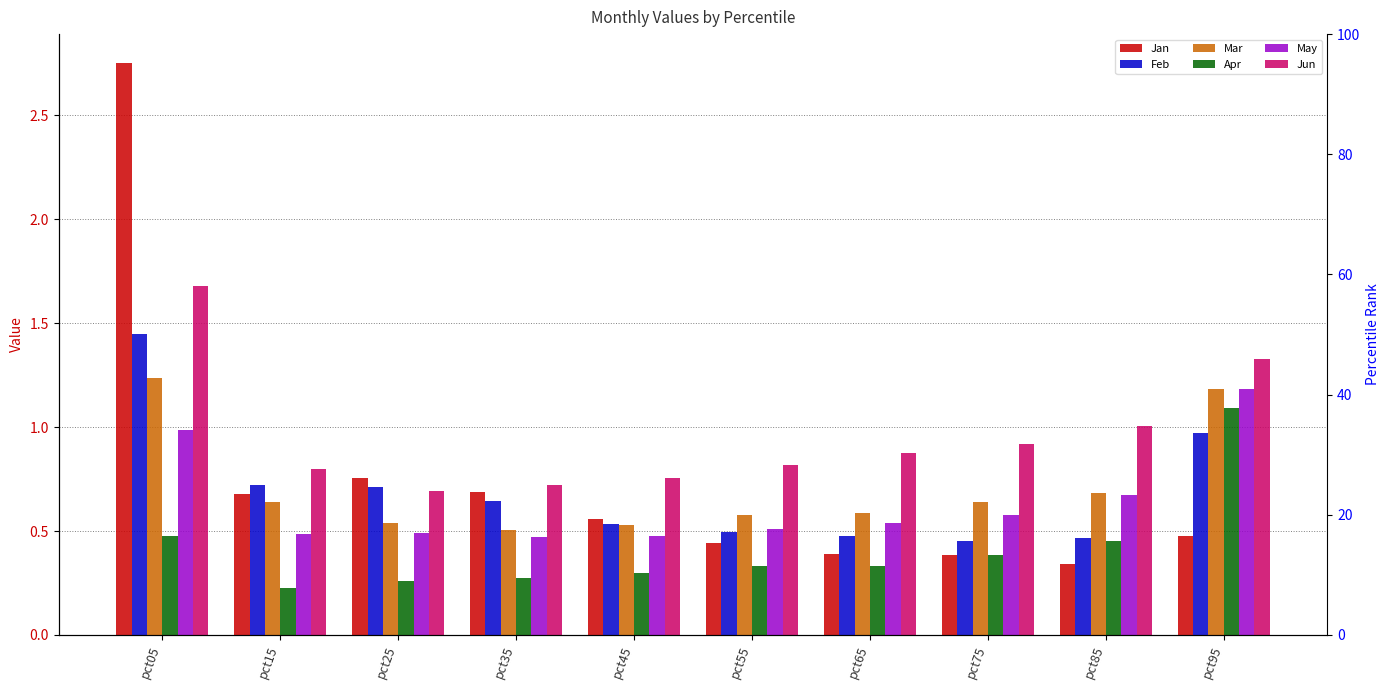

What is the difference between the maximum and minimum values in the Apr series?

0.9